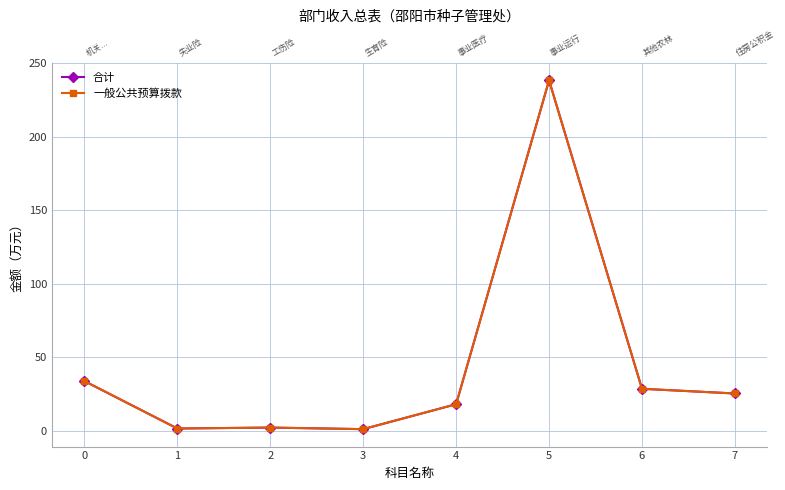

In 合计, how many points are lower than both neighbors (excluding endpoints)?

2